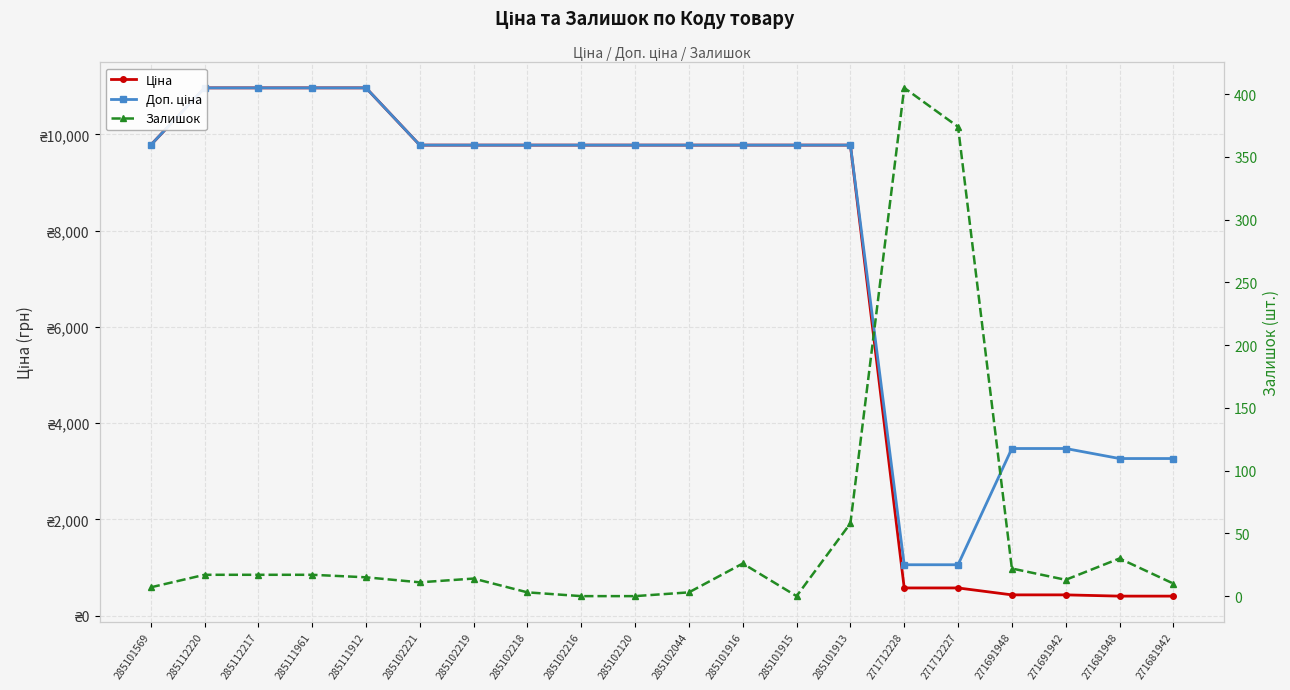

How many values in the Залишок series are below 15?

10